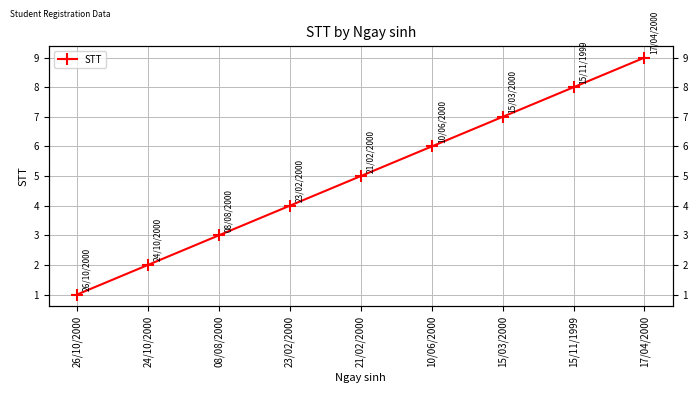

How many lines are shown in the chart?

1